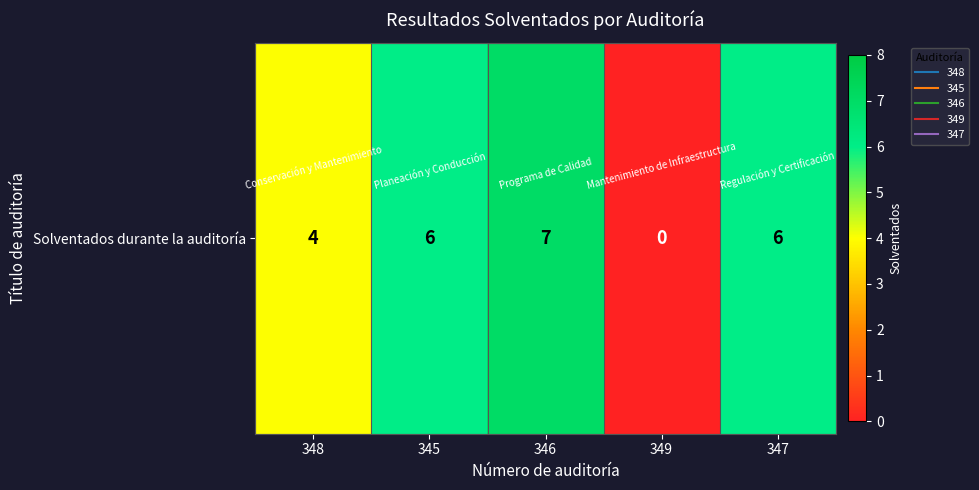

List the labels in order of value, largest first.

346, 345, 347, 348, 349